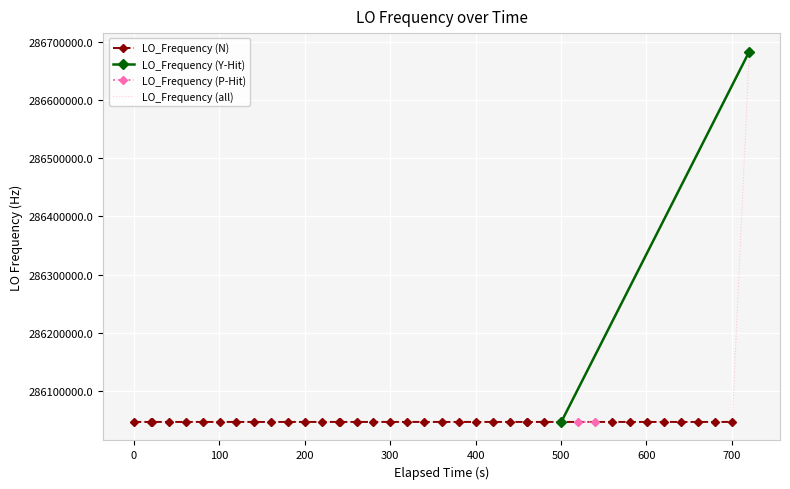

What is the minimum value shown in the chart?

286046996.7